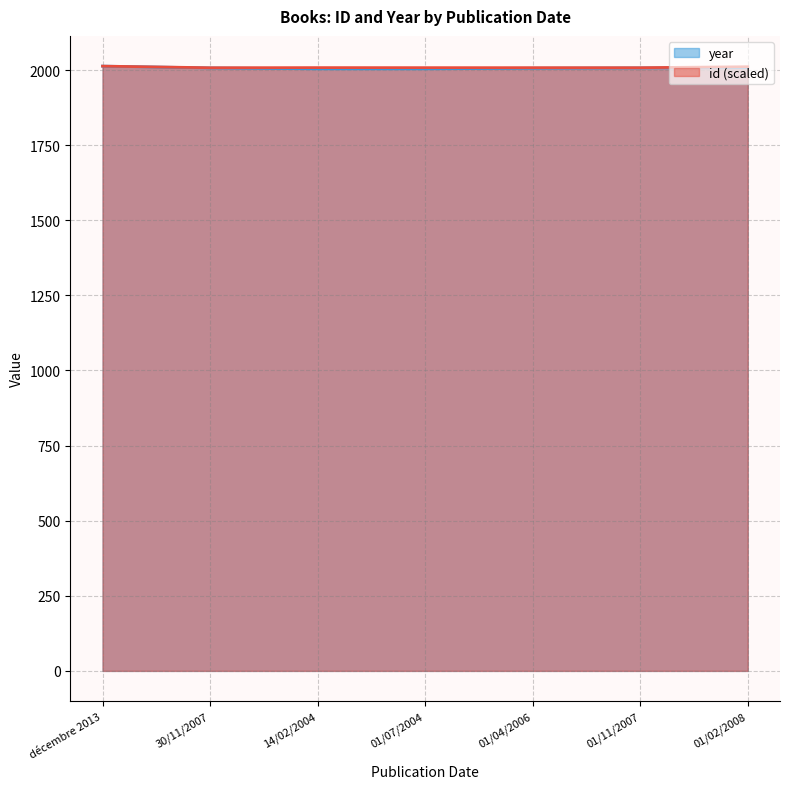

Between 01/04/2006 and 14/02/2004, which is larger?

14/02/2004